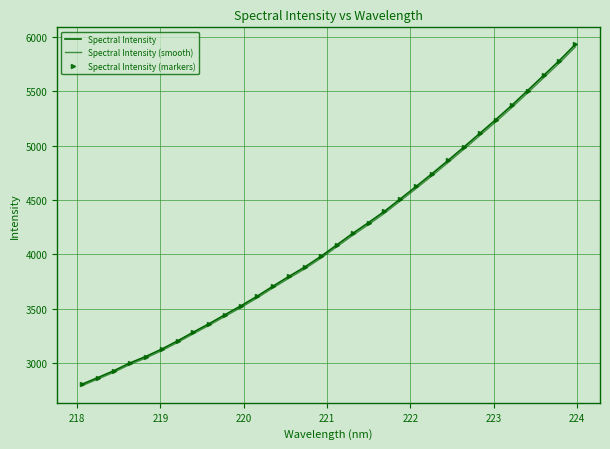

Which series has the largest total across all categories?

Spectral Intensity